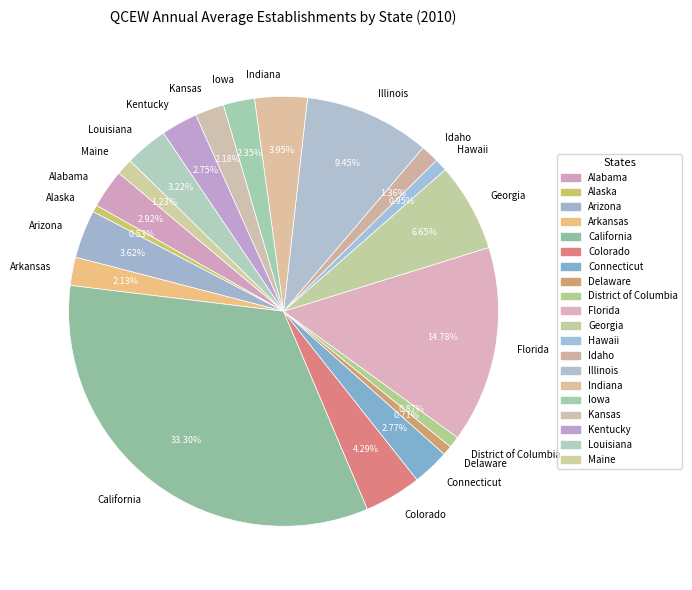

Combined, do Maine and District of Columbia account for over 50%?

No